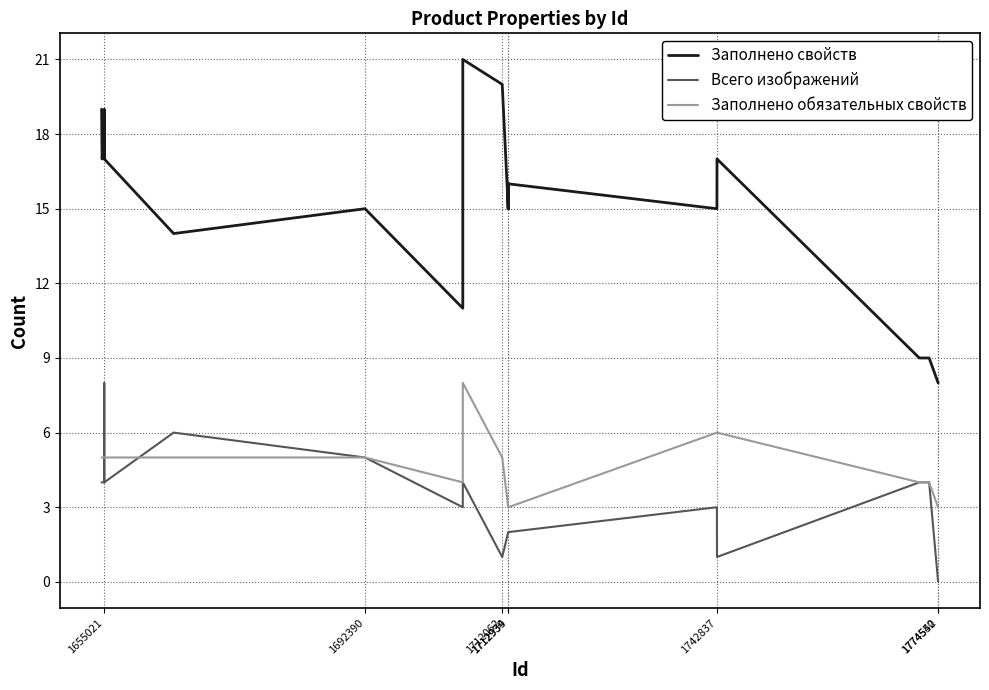

True or false: Всего изображений has a value of 2 at 1712934.

True